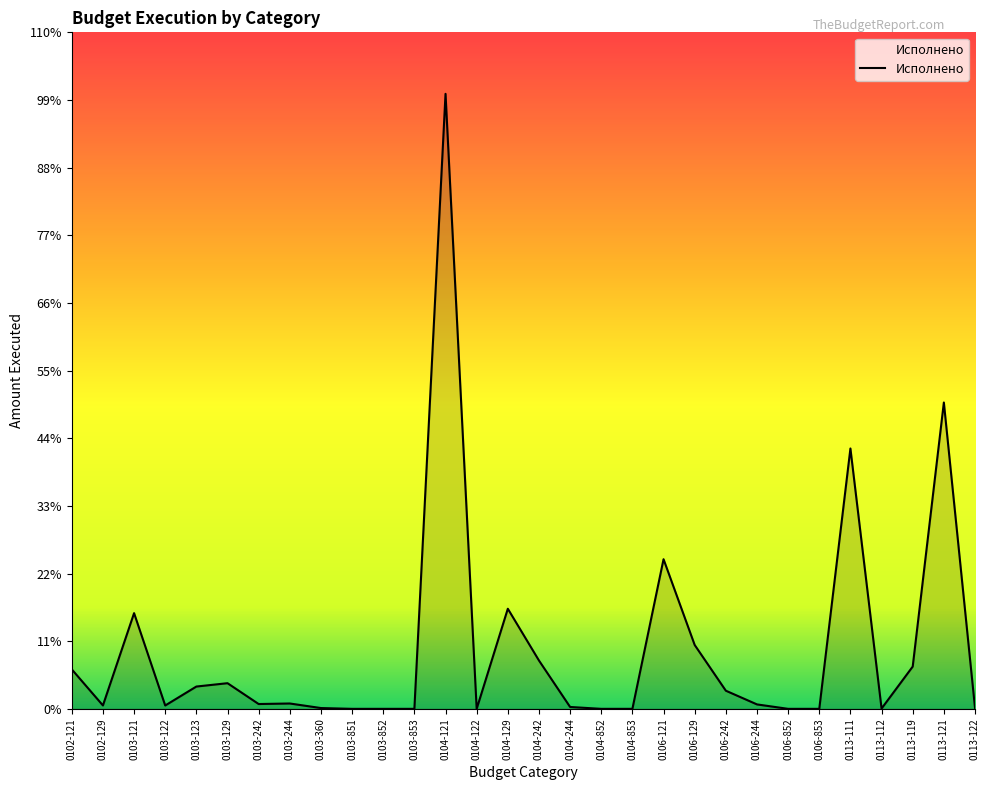

Does the chart have visible grid lines?

No